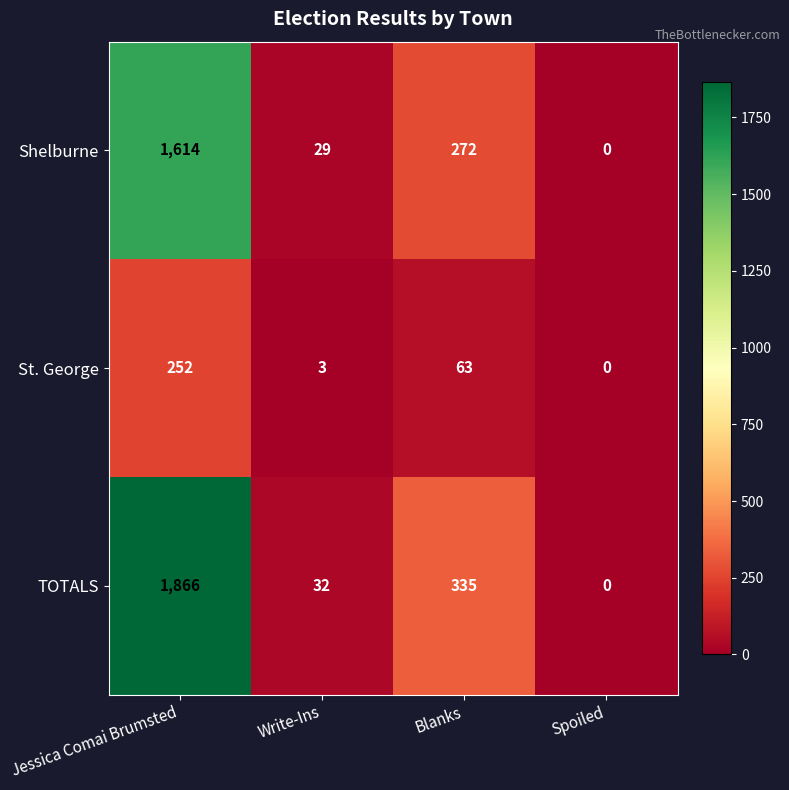

Rank the series by their average value, from lowest to highest.

St. George, Shelburne, TOTALS